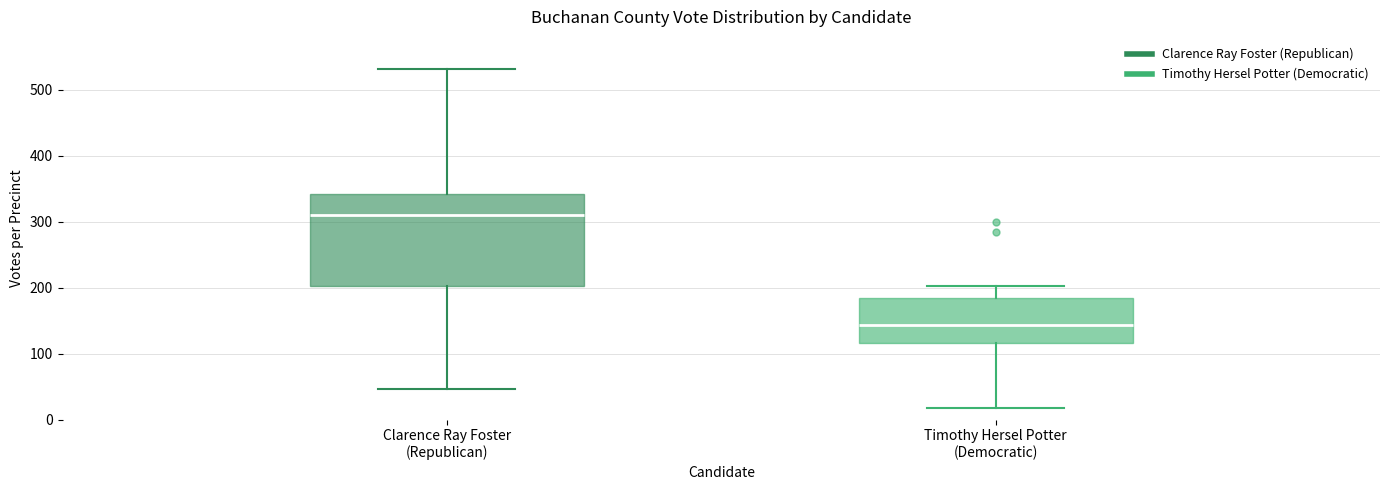

Reading left to right, transcribe this box plot: for each box, give where its median line is, the range the box spans, and where its two whiskers end, as read against the y-axis. The values are not printed on the chart, so give them approximately, as read against the axis.

Clarence Ray Foster (Republican): median 310, box 200 to 340, whiskers 50 to 530
Timothy Hersel Potter (Democratic): median 140, box 120 to 180, whiskers 20 to 200